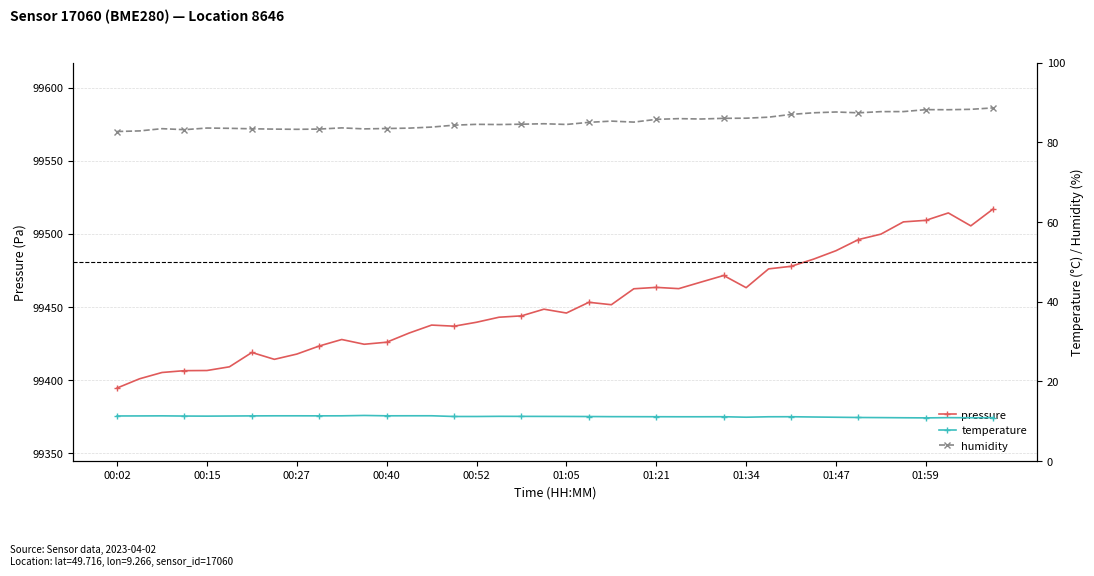

At how many categories does at least one series exceed 33247?

40